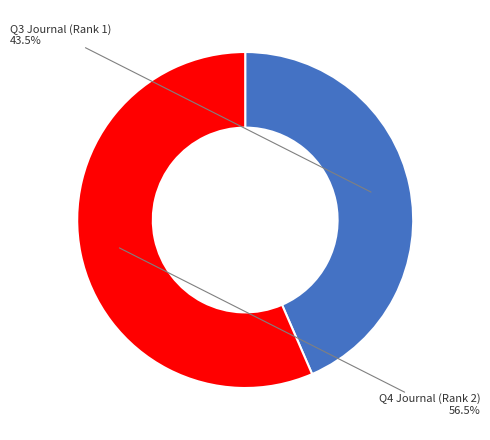

Does any single category account for the majority?

Yes